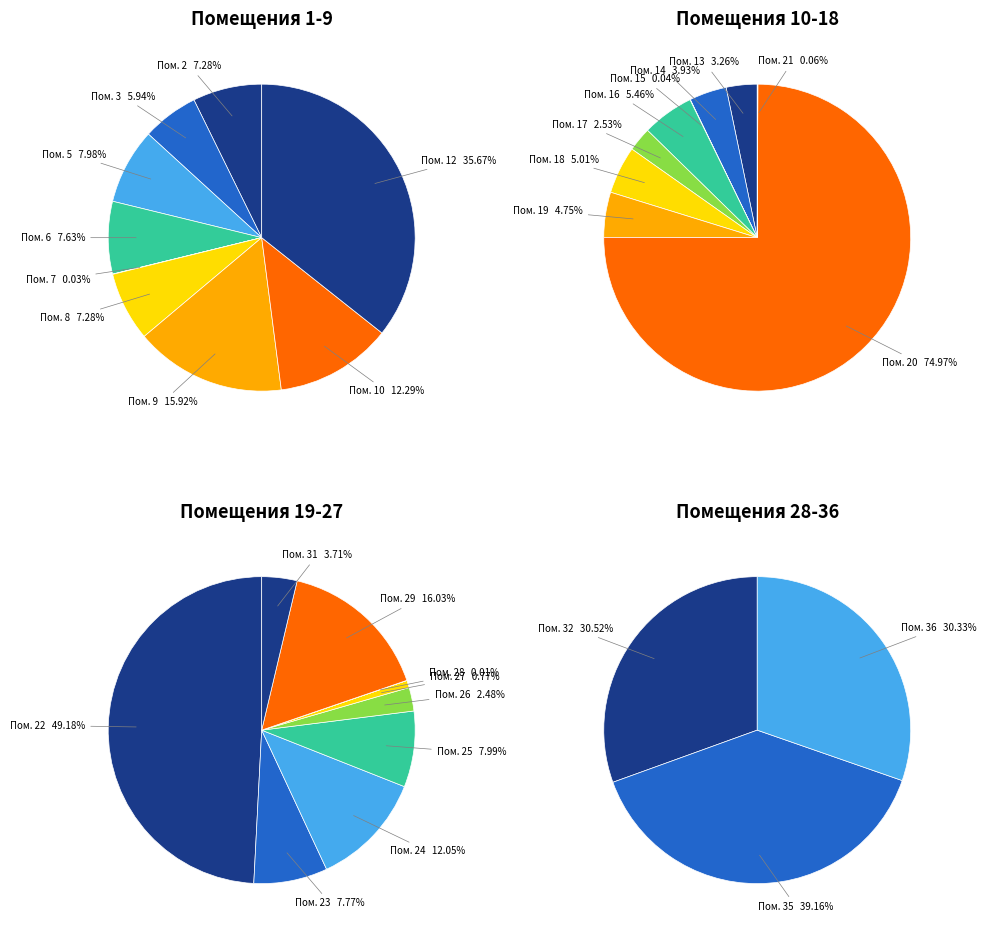

How much of the chart is everything except 34?

100.0%